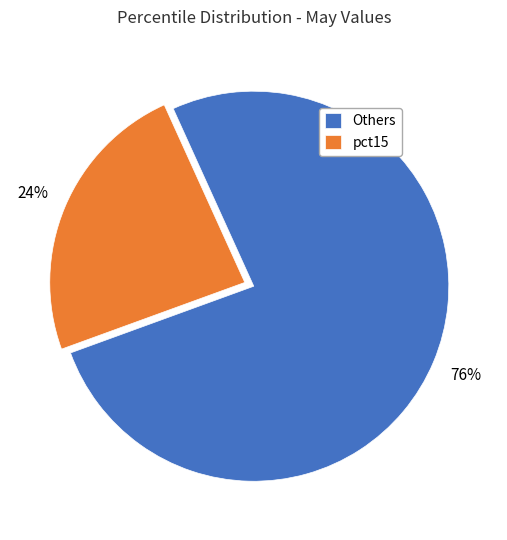

Rank the categories by value from lowest to highest.

pct15, Others